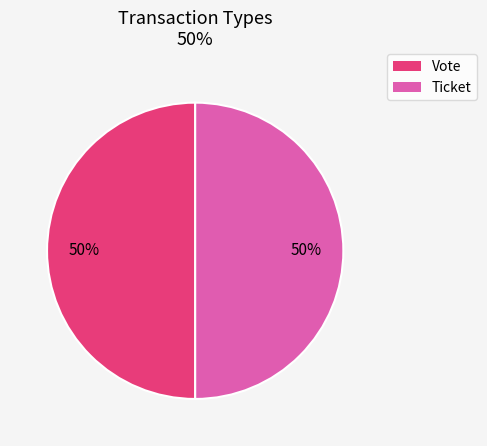

The Ticket slice represents 50% of the pie. True or false?

True